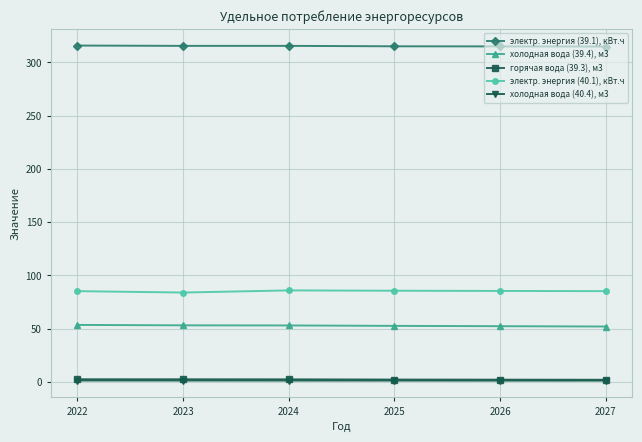

True or false: горячая вода (39.3), м3 and электр. энергия (39.1), кВт.ч intersect in this chart.

False